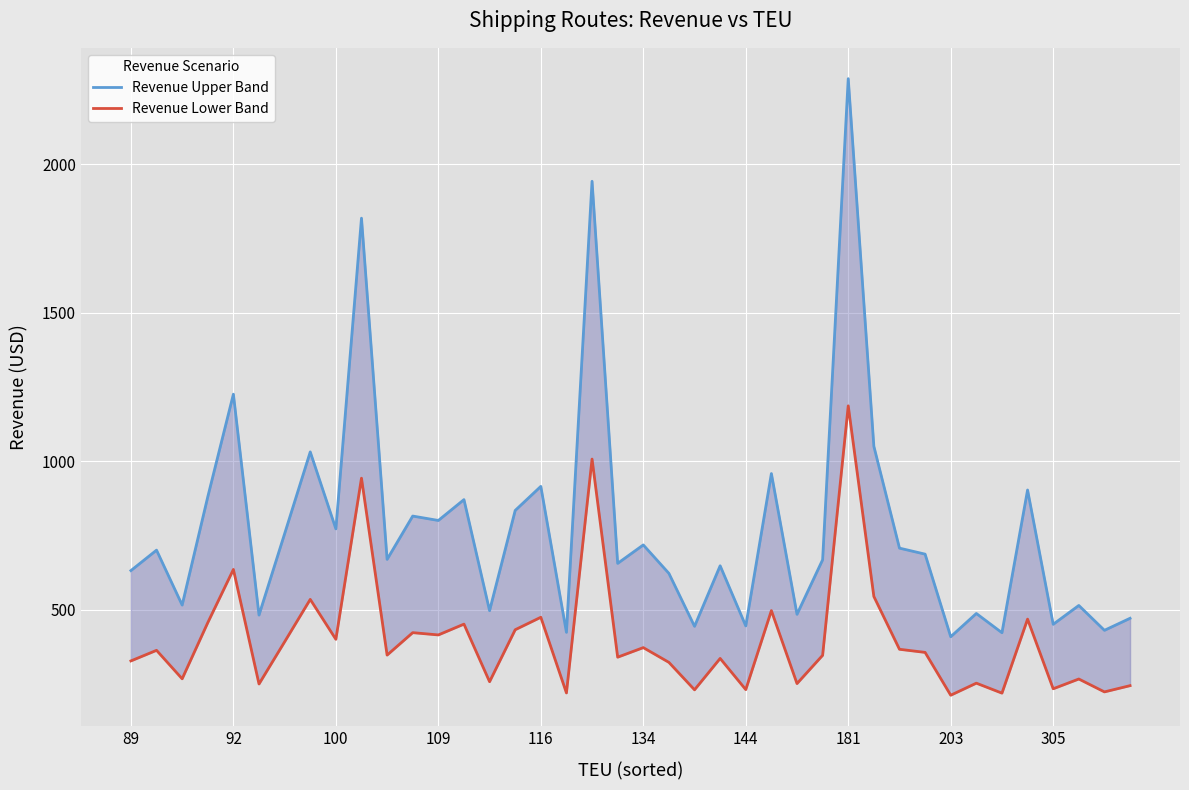

In Revenue Upper Band, how many points are higher than both neighbors (excluding endpoints)?

15